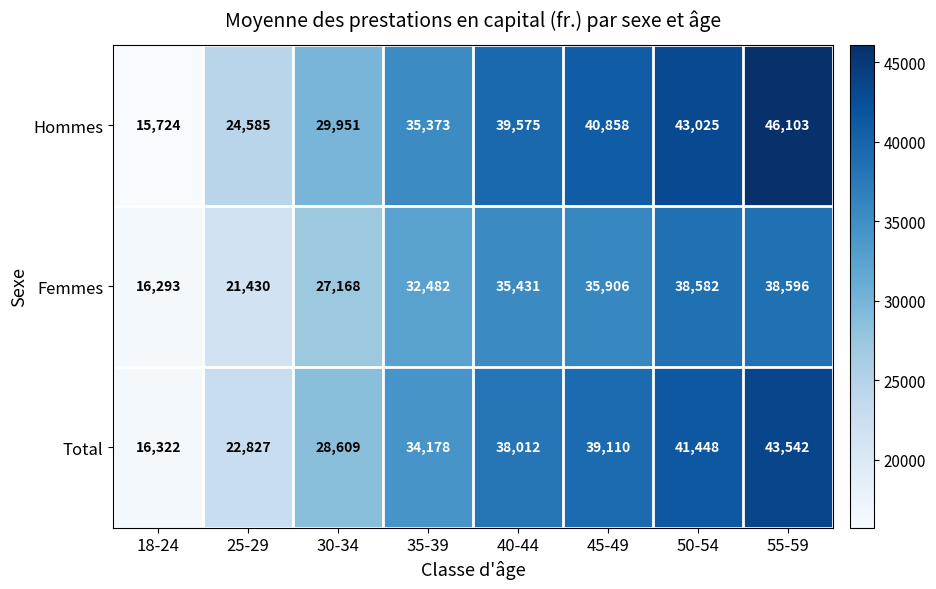

Which category has the highest value across all series?

55-59